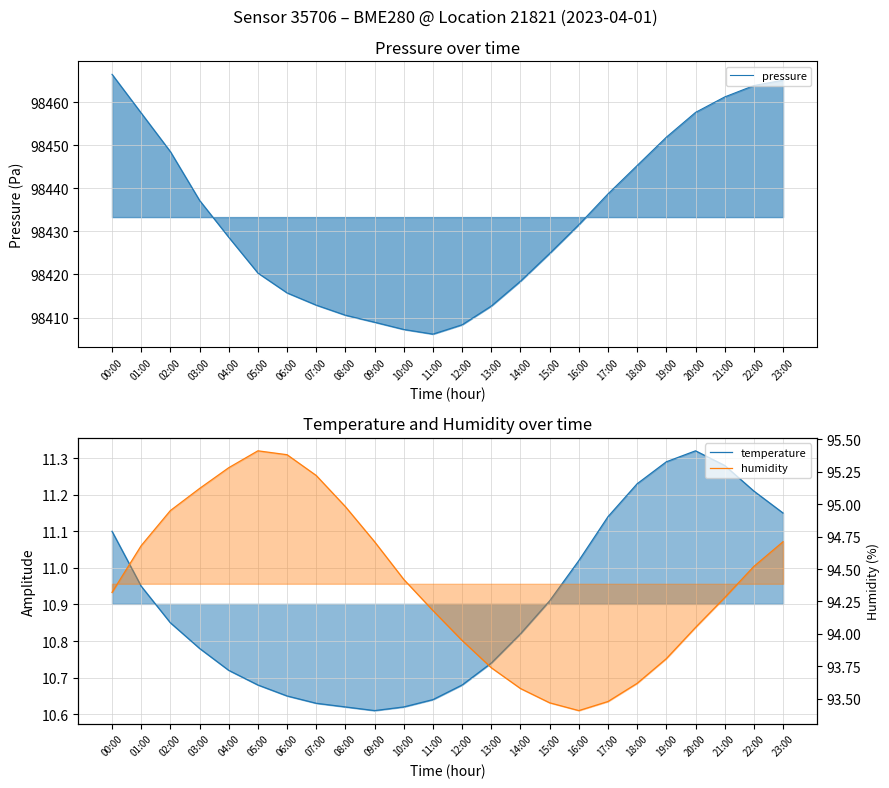

Which series has the largest range (max minus min)?

pressure